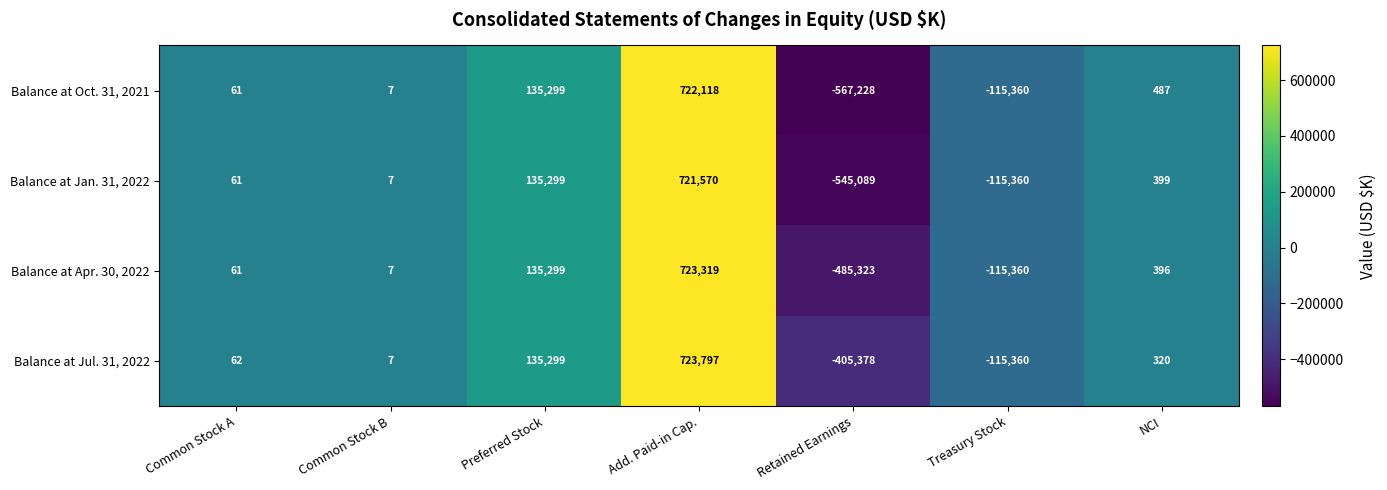

What is the total value across all series at Treasury Stock?

-461440